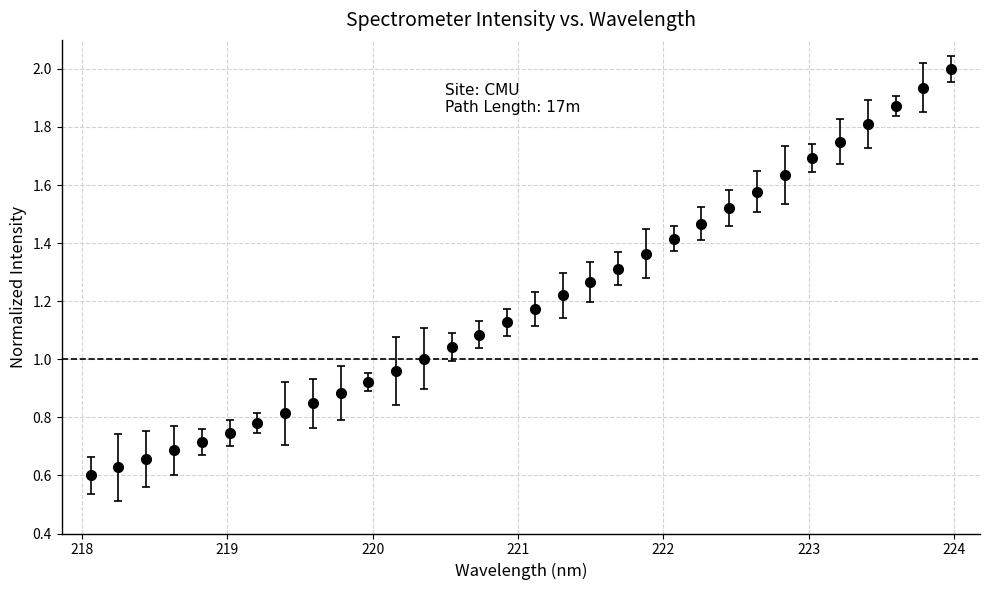

What is the maximum value shown in the chart?

2.0